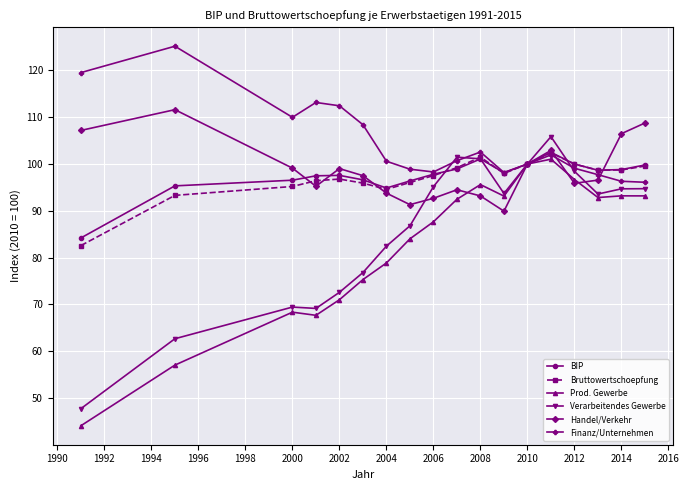

What is the highest value of the BIP series?

102.5